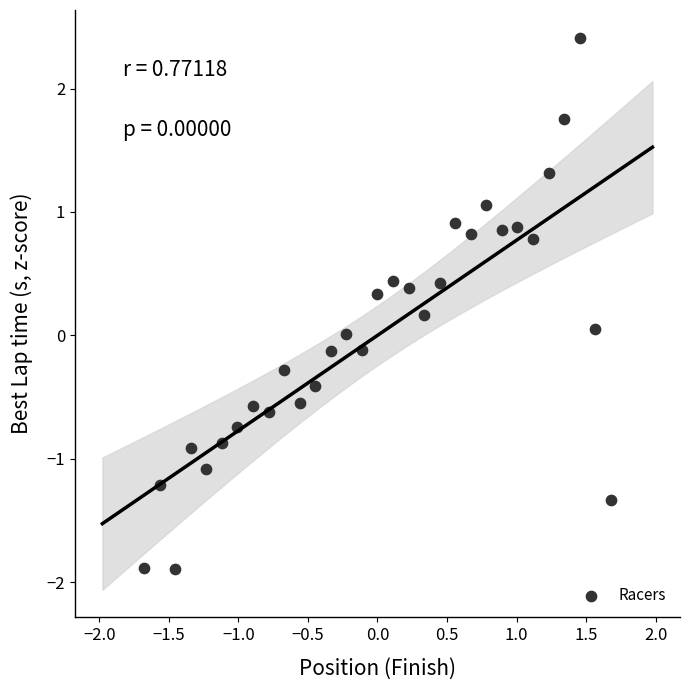

What is the range of Y values (max minus min)?

4.3